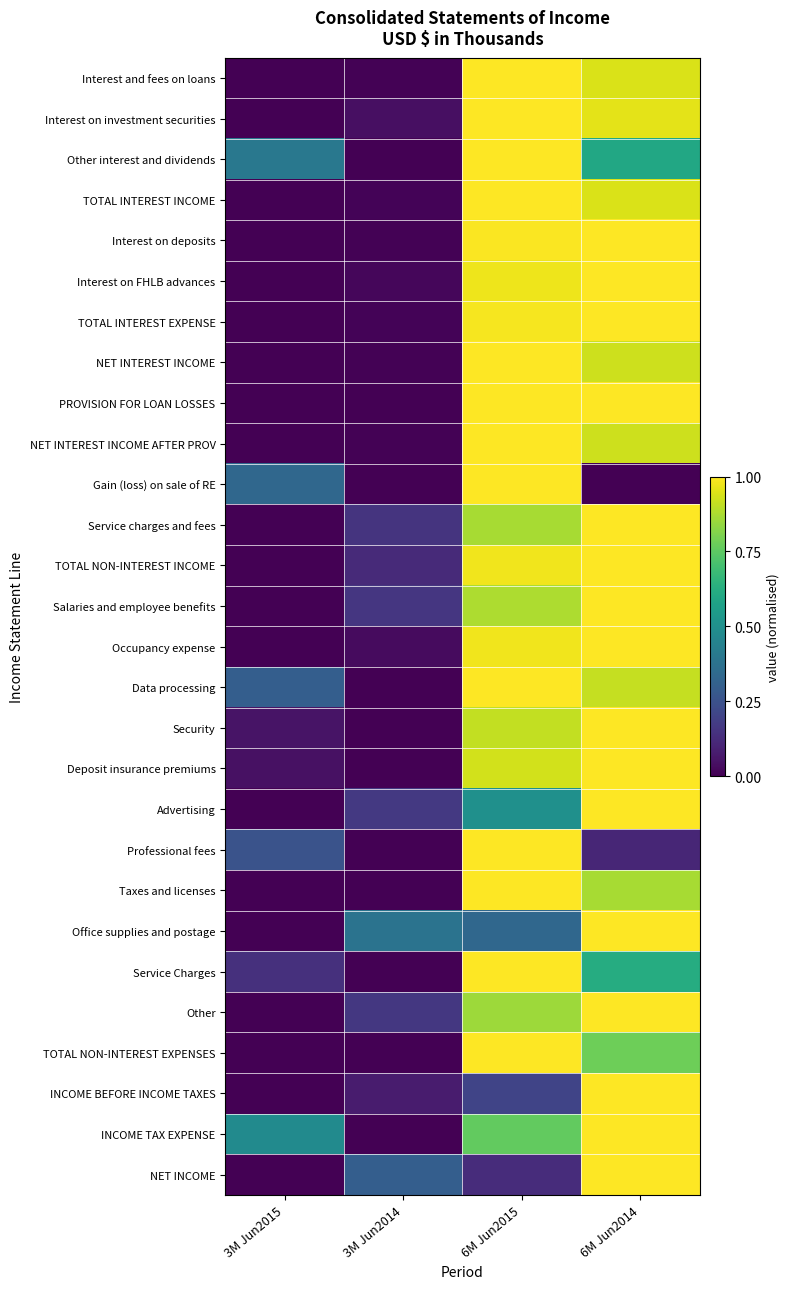

Count the number of data series in this chart.

28